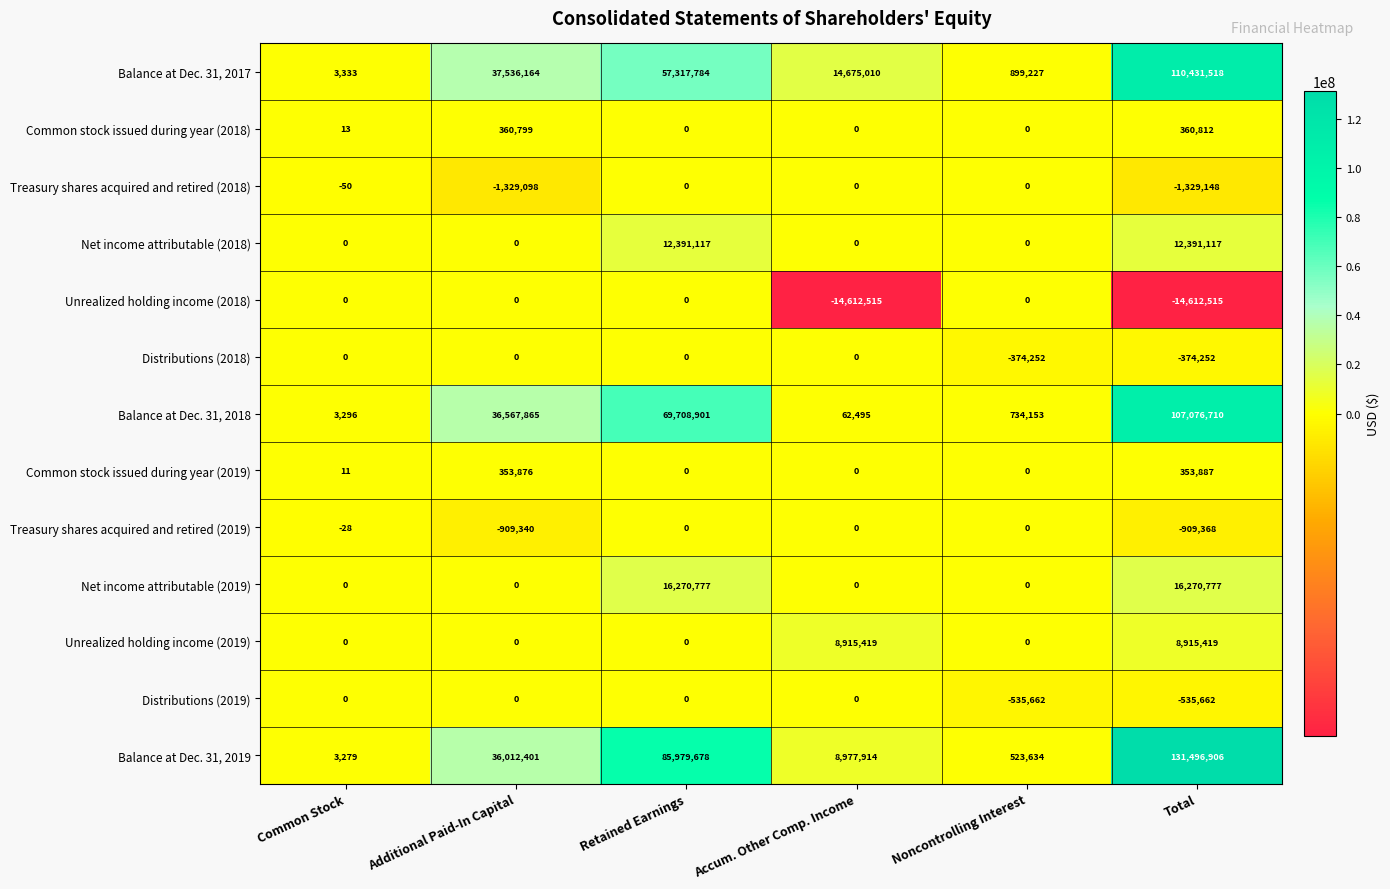

What is the smallest value displayed?

-14612515